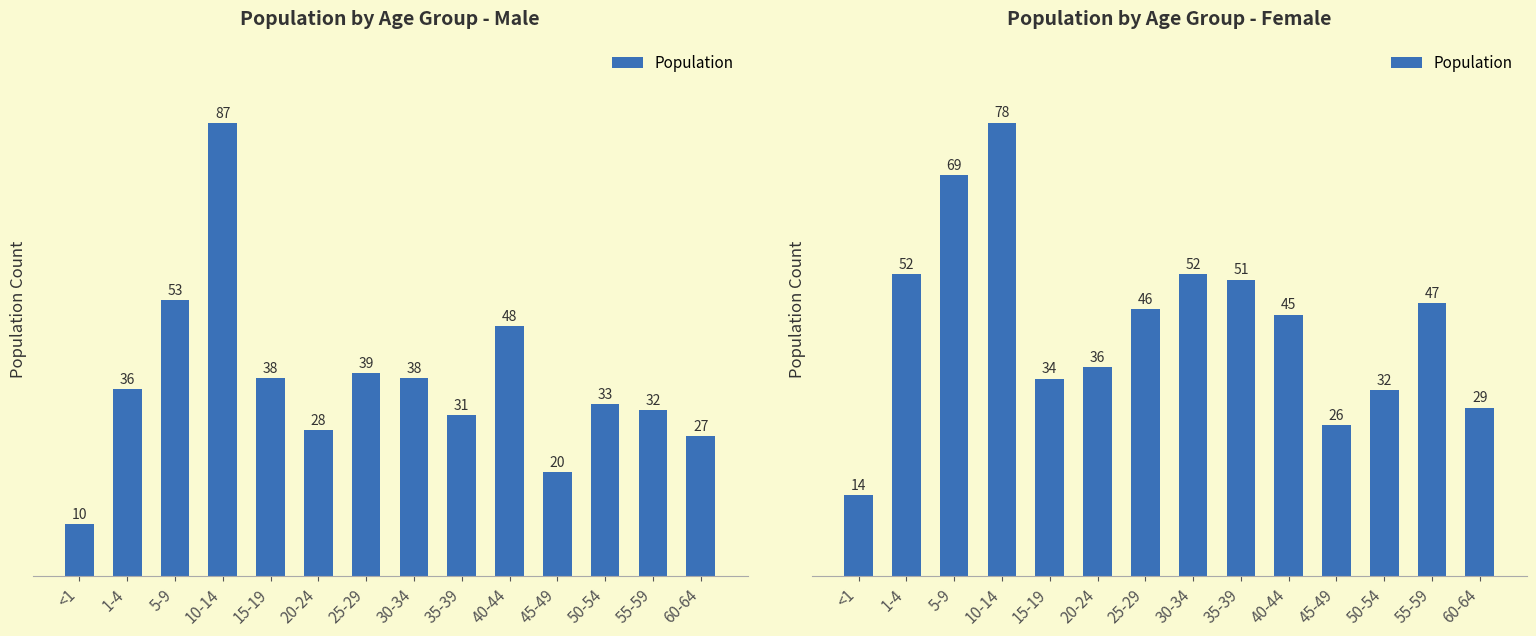

How many data points are less than 46?

7